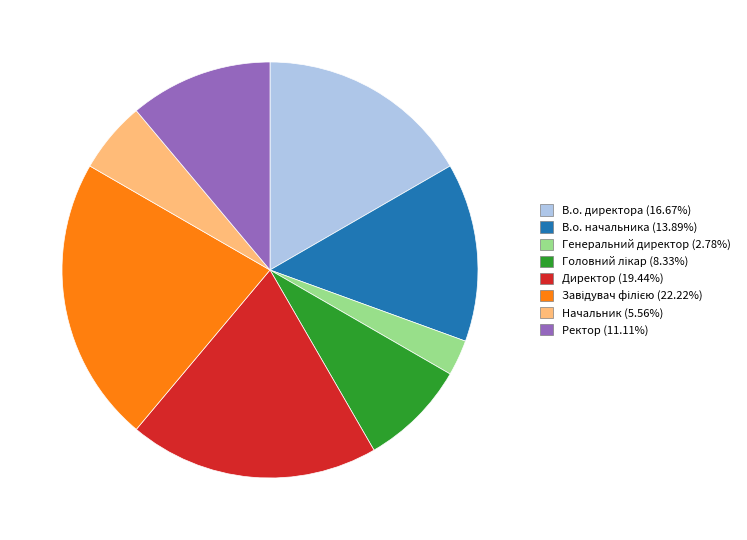

What is the smallest slice in the pie chart?

Генеральний директор